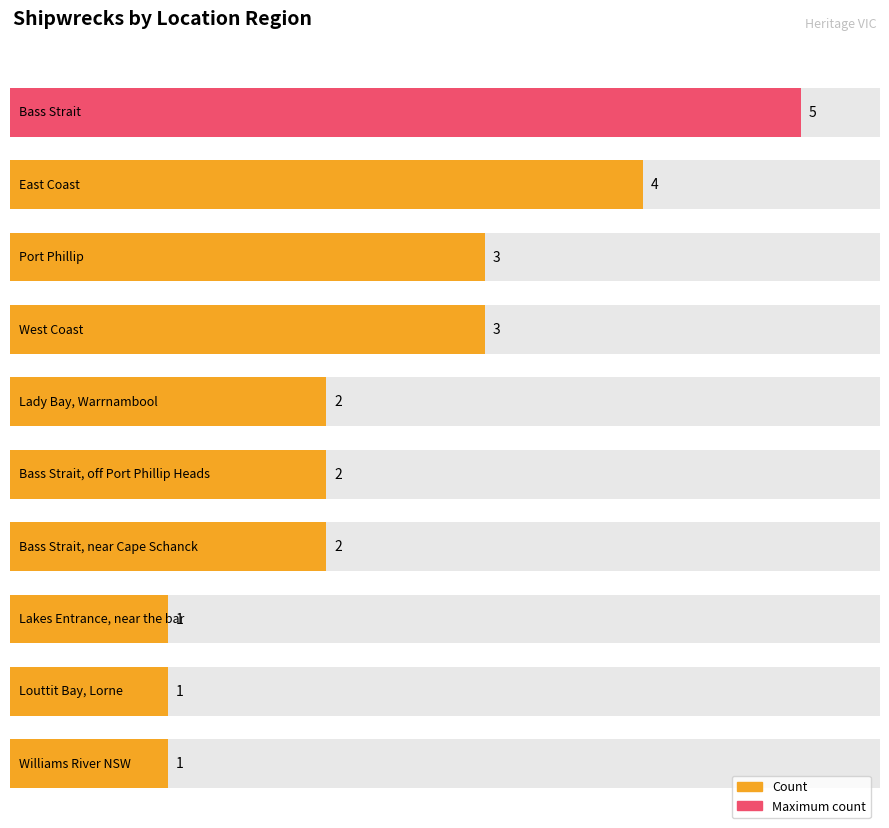

Approximately how many times larger is the value at Port Phillip compared to Bass Strait?

0.6